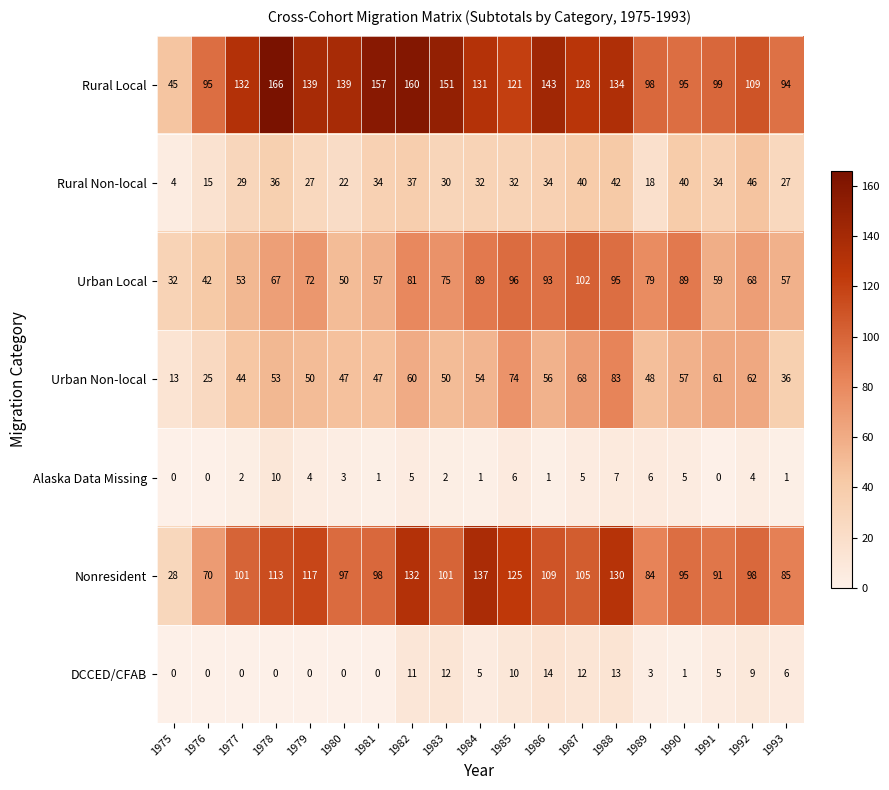

Which series has the largest total across all categories?

Rural Local